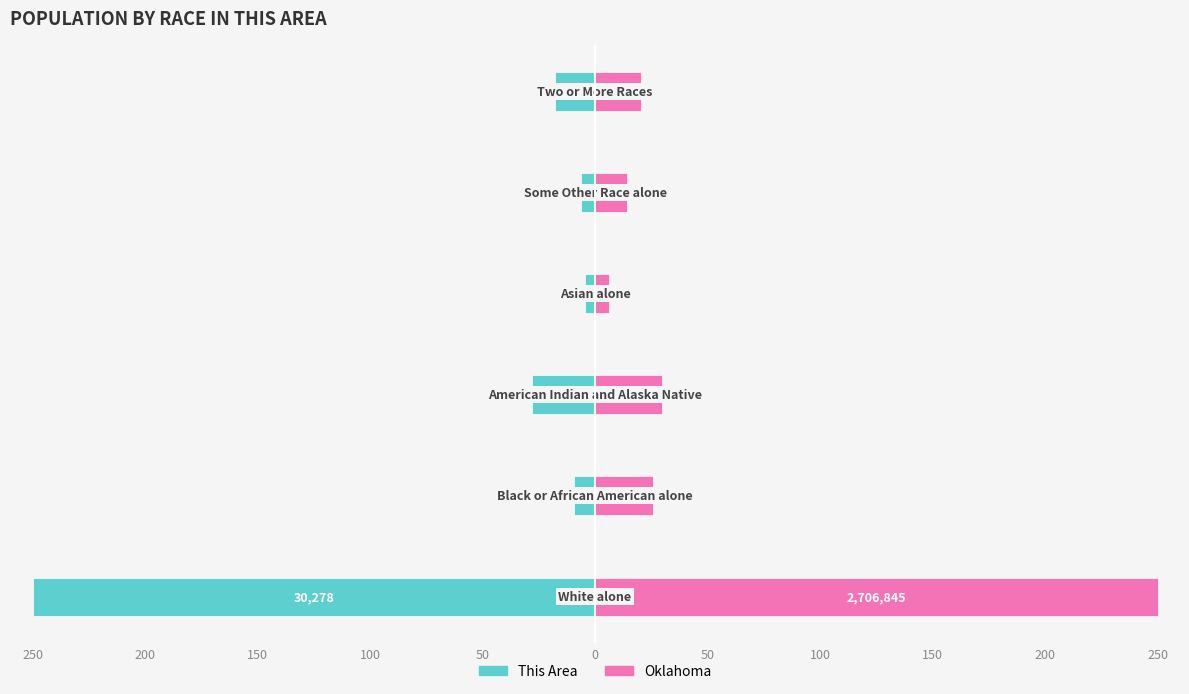

How many data points in Oklahoma are less than 25?

3